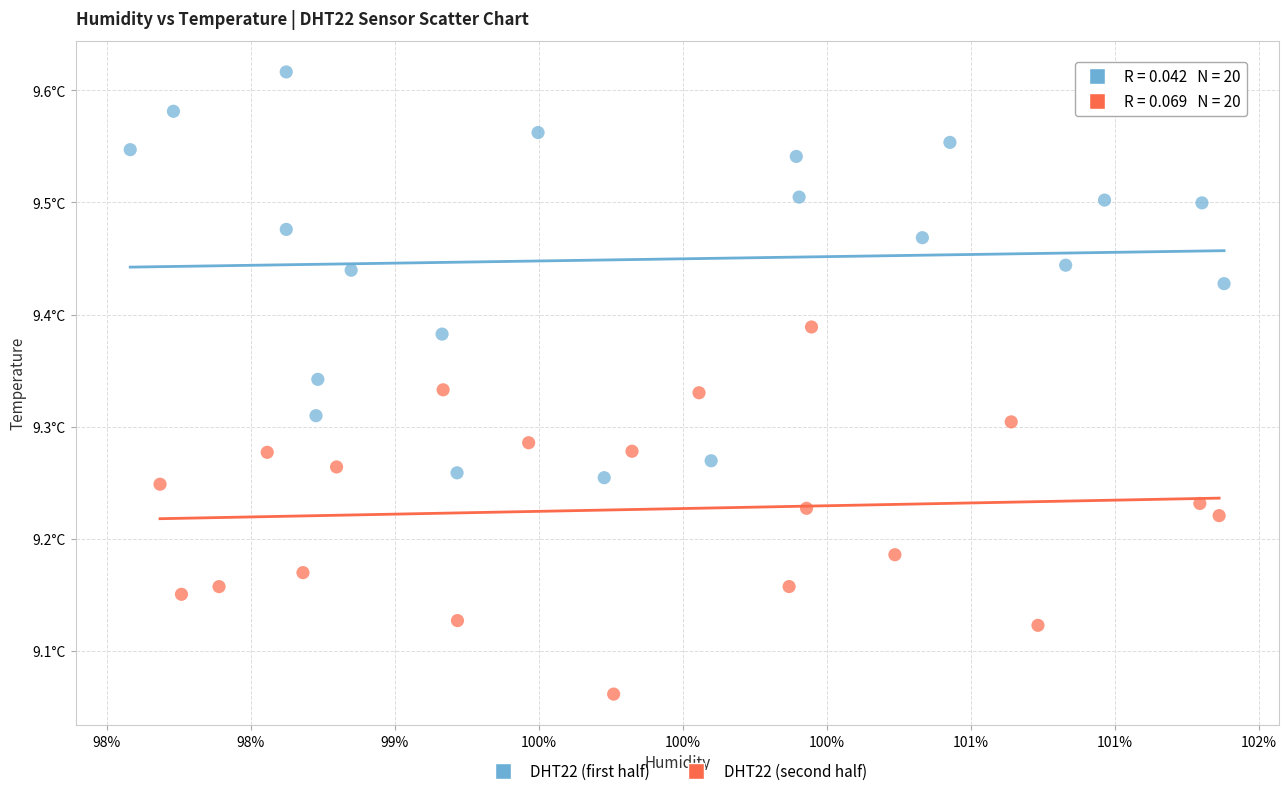

Which series has the widest spread of Y values?

DHT22 (first half)